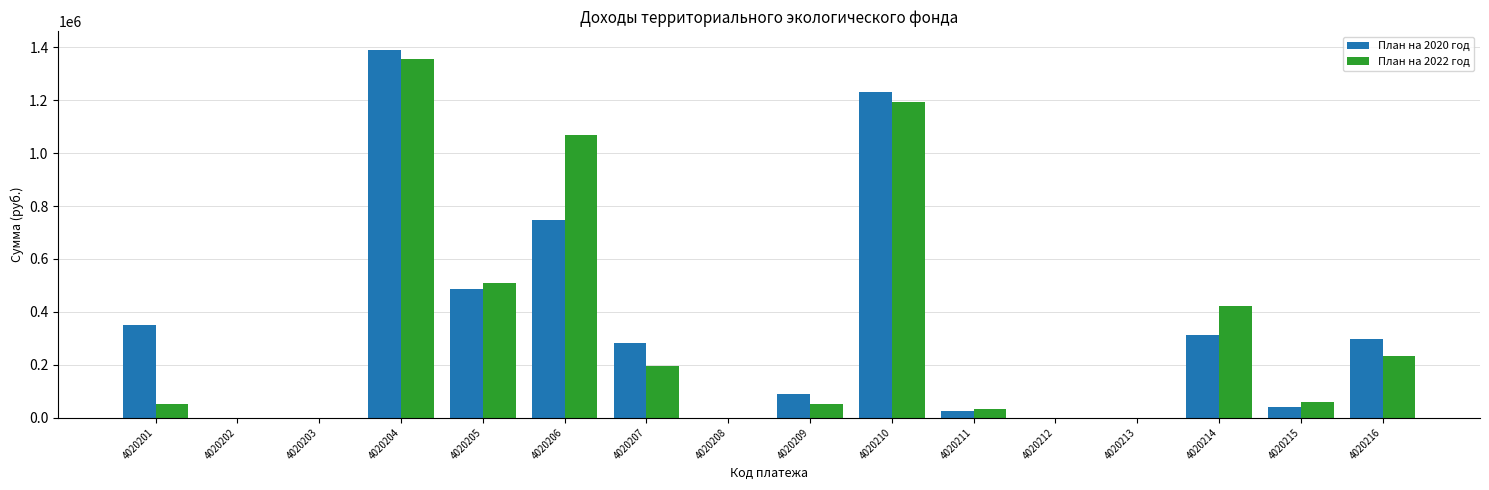

Between 4020213 and 4020216, which series saw the biggest shift?

План на 2020 год